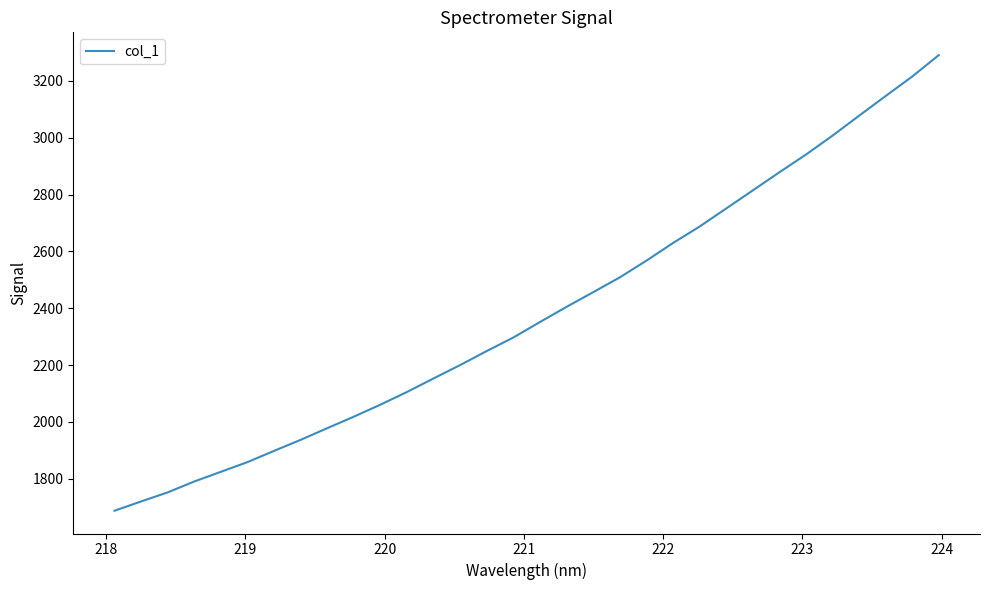

What is the difference between the maximum and minimum values?

1603.0